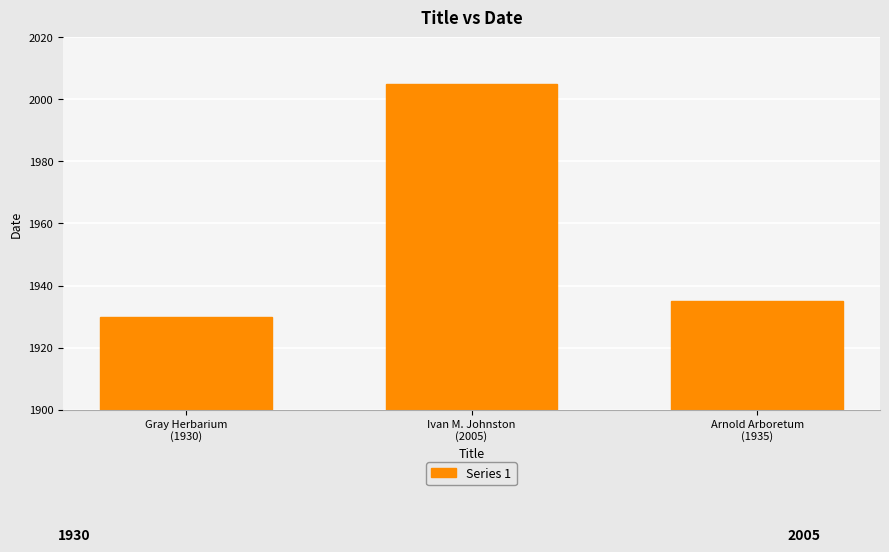

Reading left to right, what are all the values shown in this chart?

Gray Herbarium
(1930)=1930	Ivan M. Johnston
(2005)=2005	Arnold Arboretum
(1935)=1935